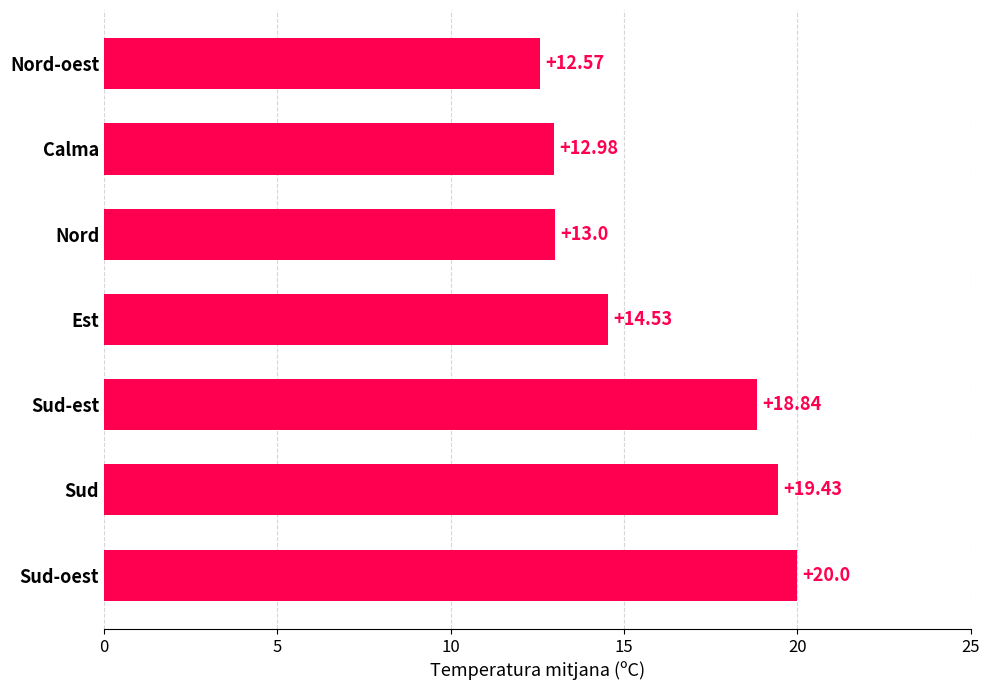

Rank the categories by value from lowest to highest.

Nord-oest, Calma, Nord, Est, Sud-est, Sud, Sud-oest